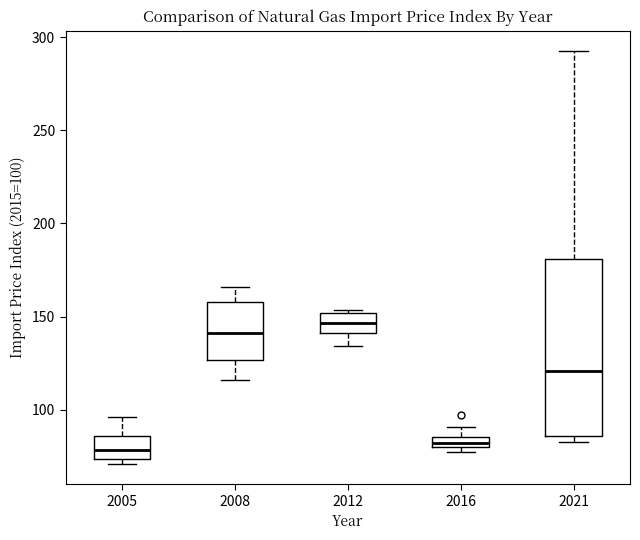

Comparing the boxes themselves (not the whiskers), which one is the tallest?

2021